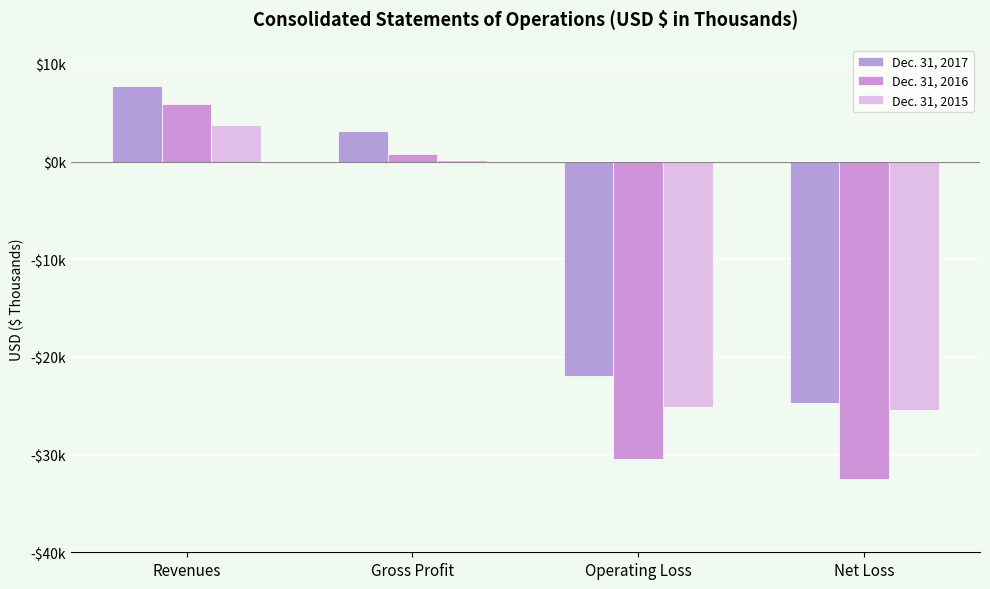

Which series has the largest total across all categories?

Dec. 31, 2017